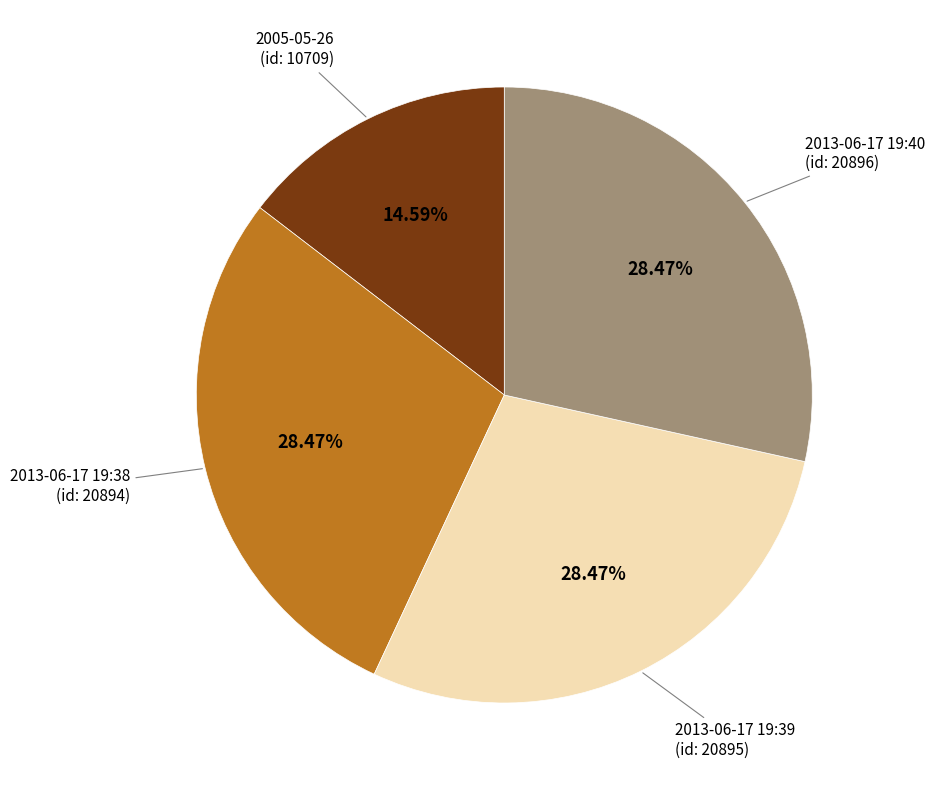

What is the ratio of the value at 2013-06-17 19:38 (id: 20894) to the value at 2013-06-17 19:40 (id: 20896)?

1.0